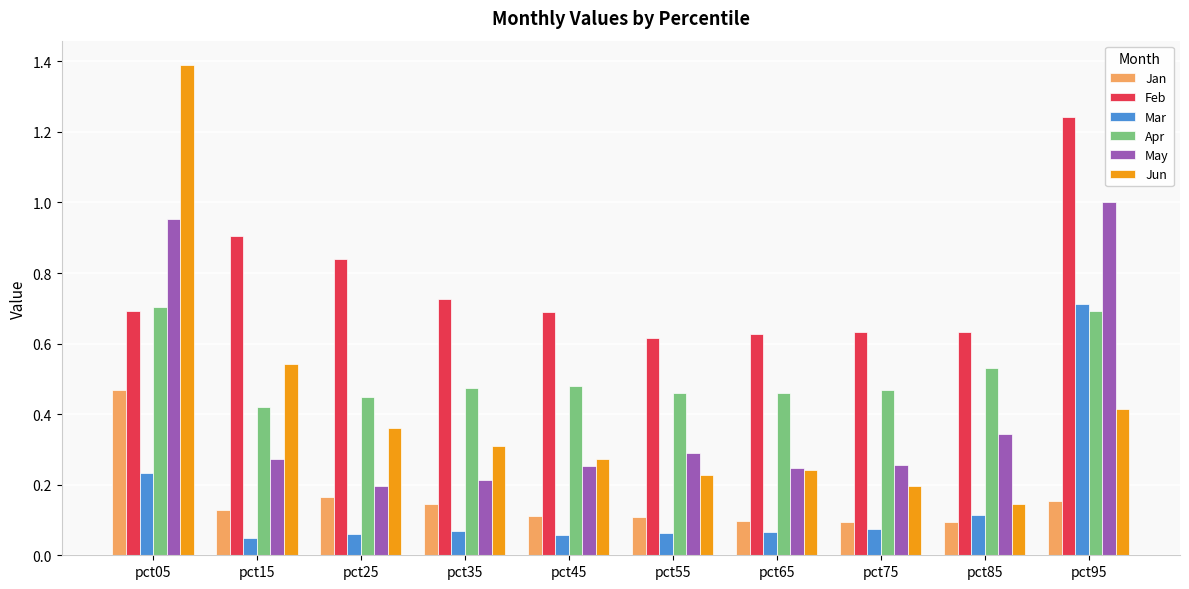

Are the bars grouped side by side (vs. stacked)?

Yes